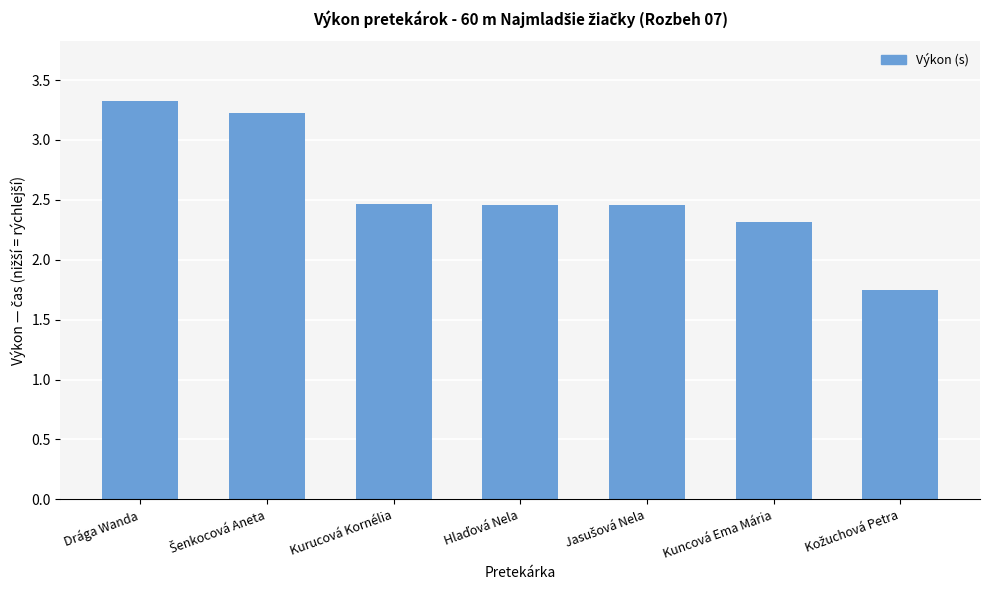

What is the difference between the maximum and minimum values?

1.6